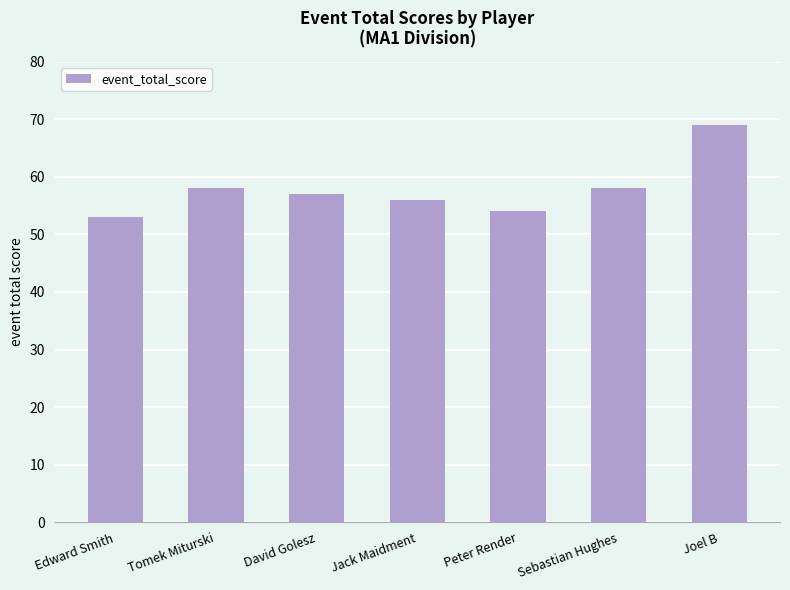

Does the chart contain any negative values?

No